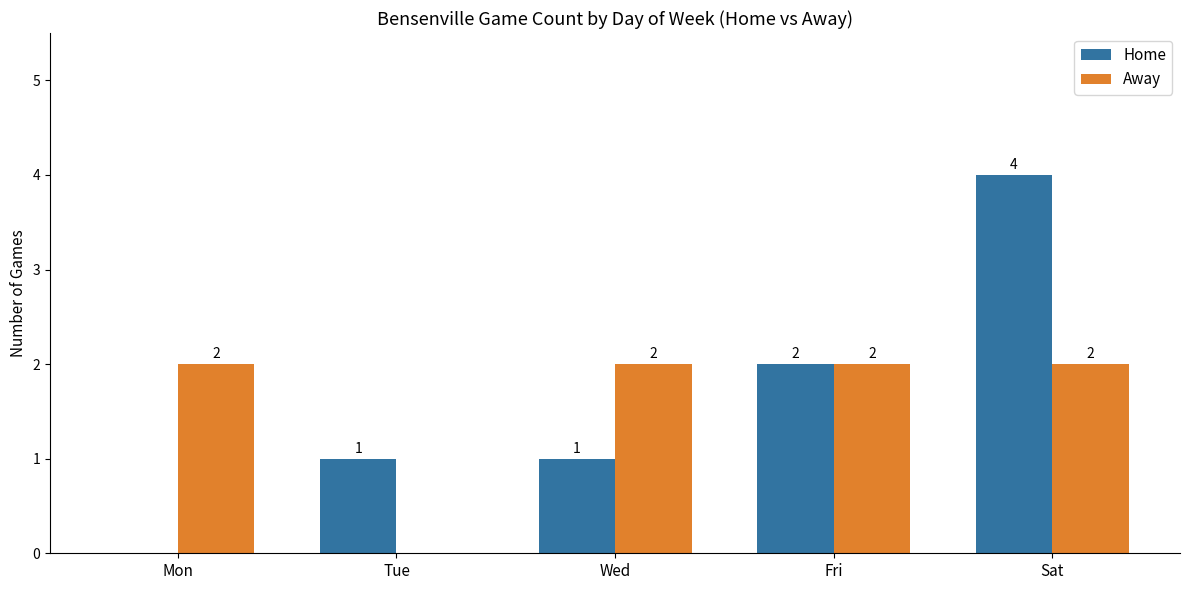

How many series are shown in this chart?

2